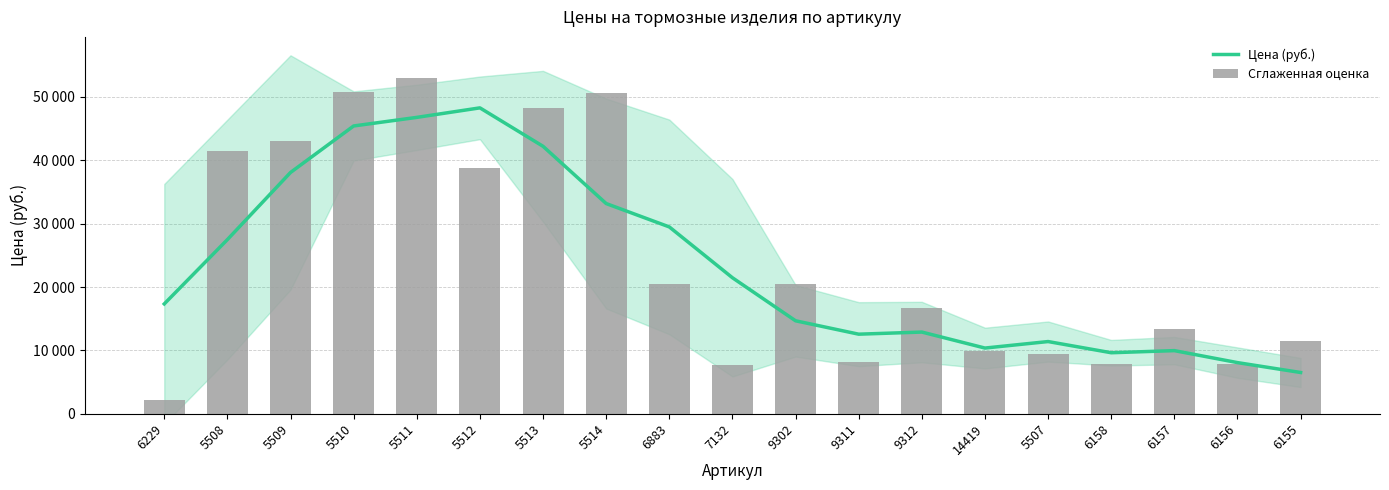

At 6156, list the series in order from largest to smallest.

Сглаженная оценка, Цена (руб.)